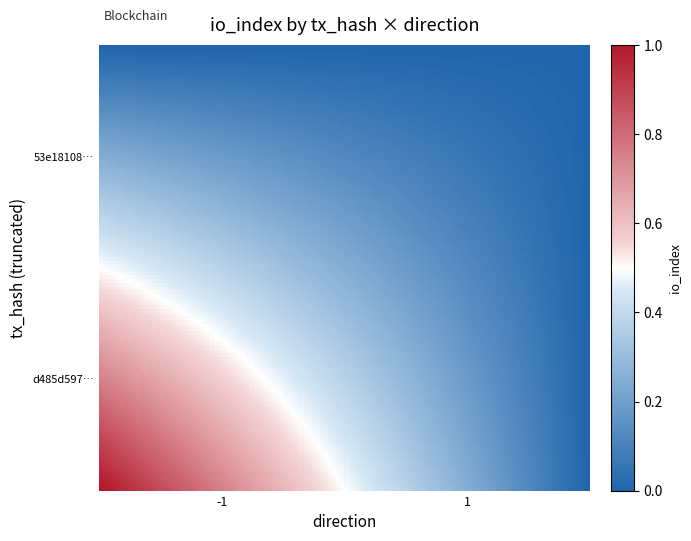

Which series has the widest spread of values?

d485d5974a09dfdc62ab9580226add3824bc5ca